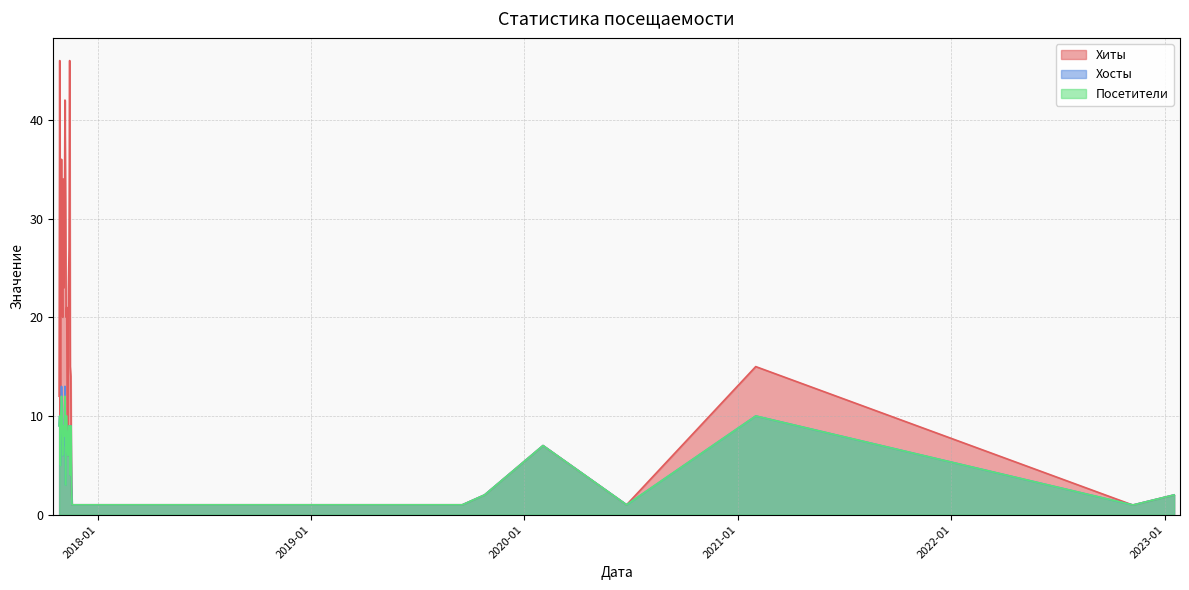

True or false: Хосты and Посетители intersect in this chart.

False